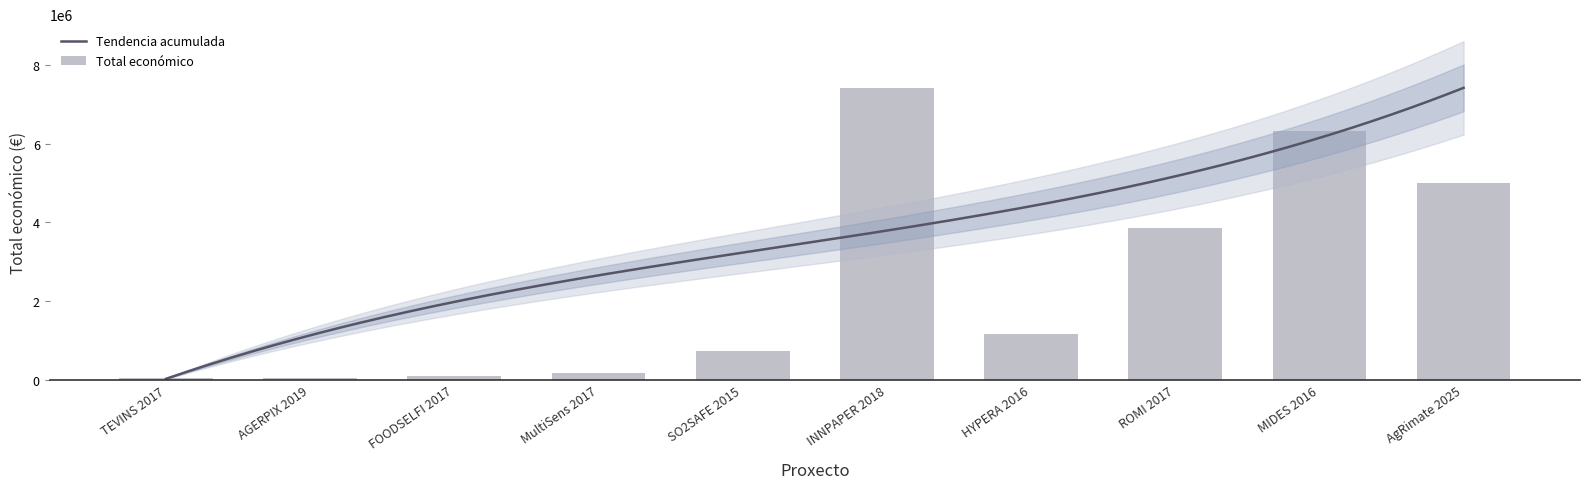

What is the difference between the maximum and second lowest values?

7366491